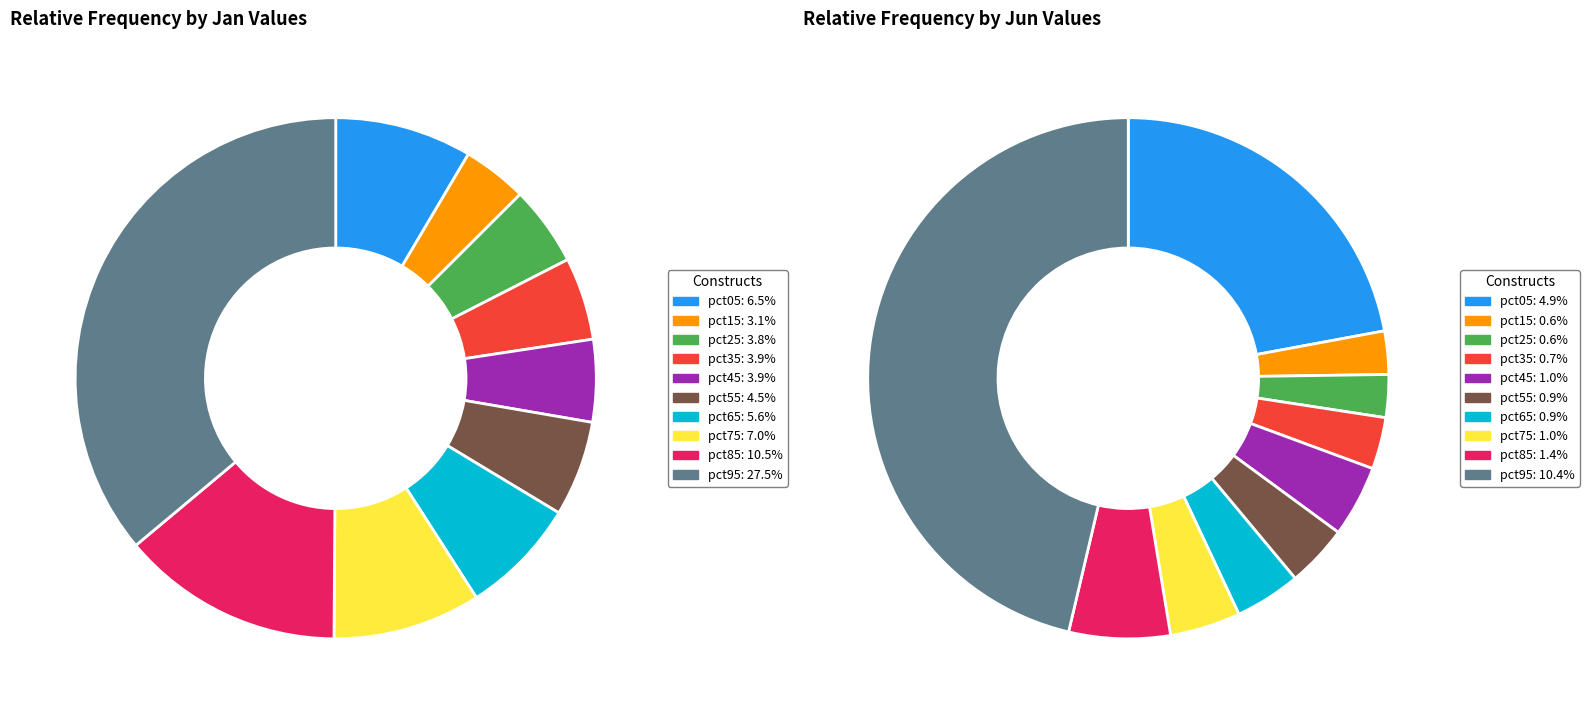

To the nearest percent, what percentage of the pie is 3?

5%